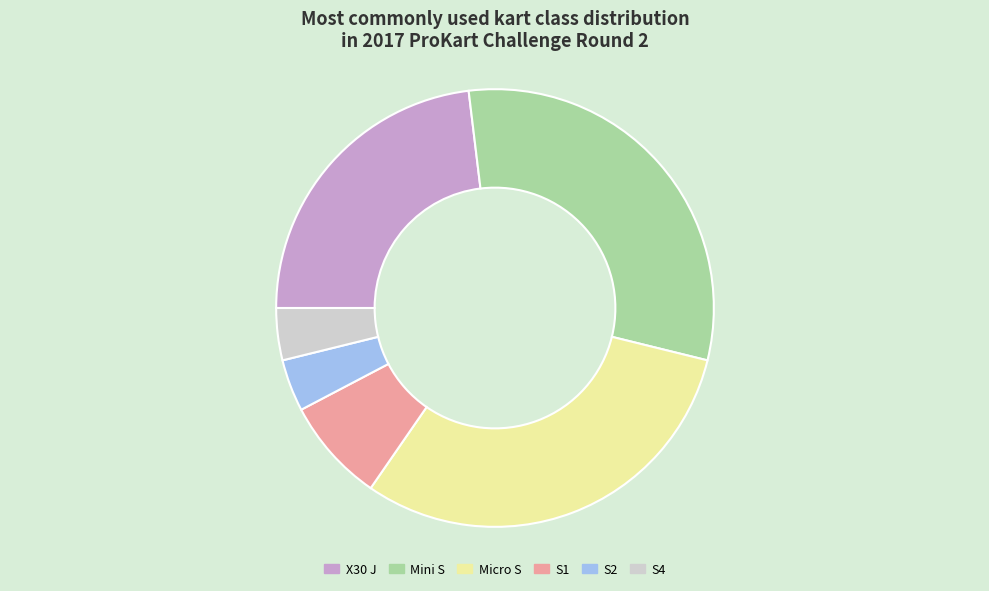

The S1 slice represents 1% of the pie. True or false?

False